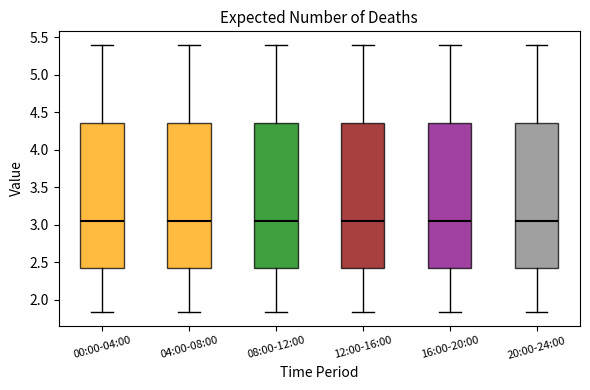

Where is the lower edge of the box for 12:00-16:00 on the y-axis? The values are not printed on the chart, so give them approximately, as read against the axis.

2.40